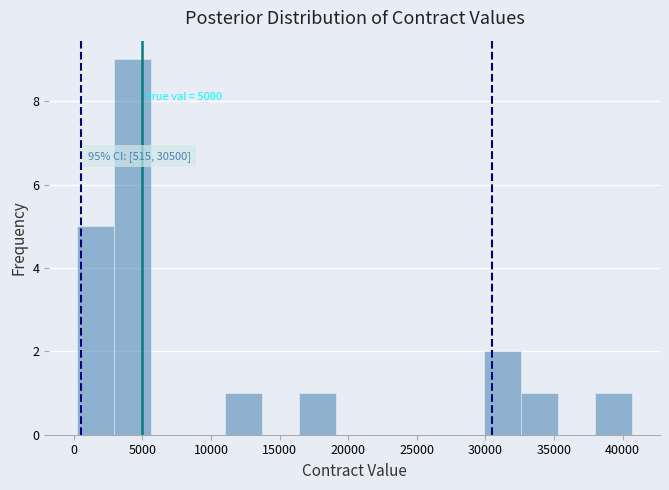

Which range on the x-axis has the tallest bar?

3000 to 5500